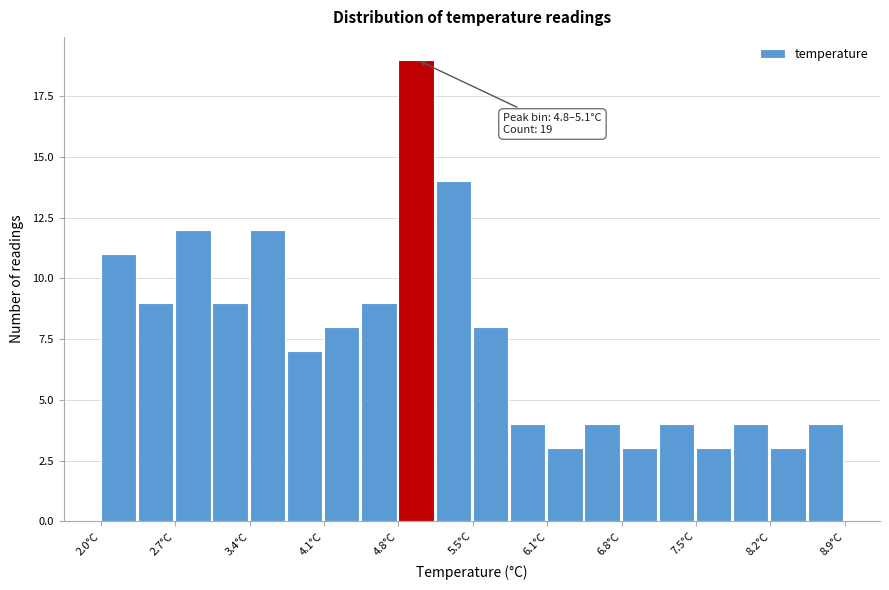

Around what value on the x-axis is the tallest bar? Give the approximate position of its centre, as read against the axis.

4.9